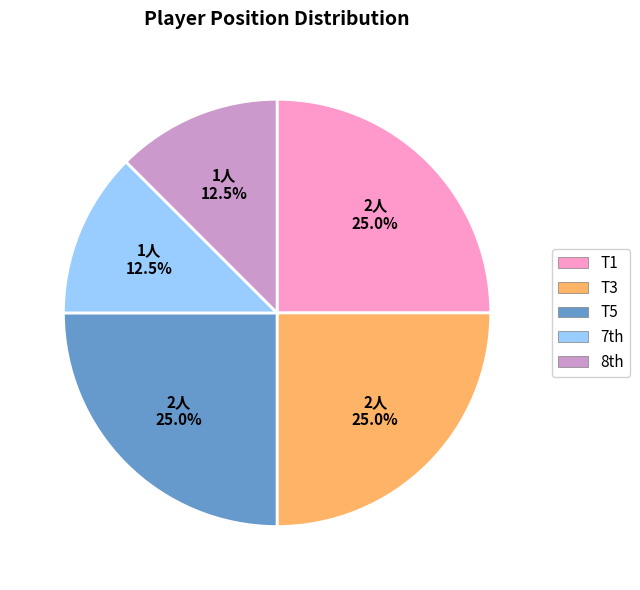

How many slices are in this pie chart?

5